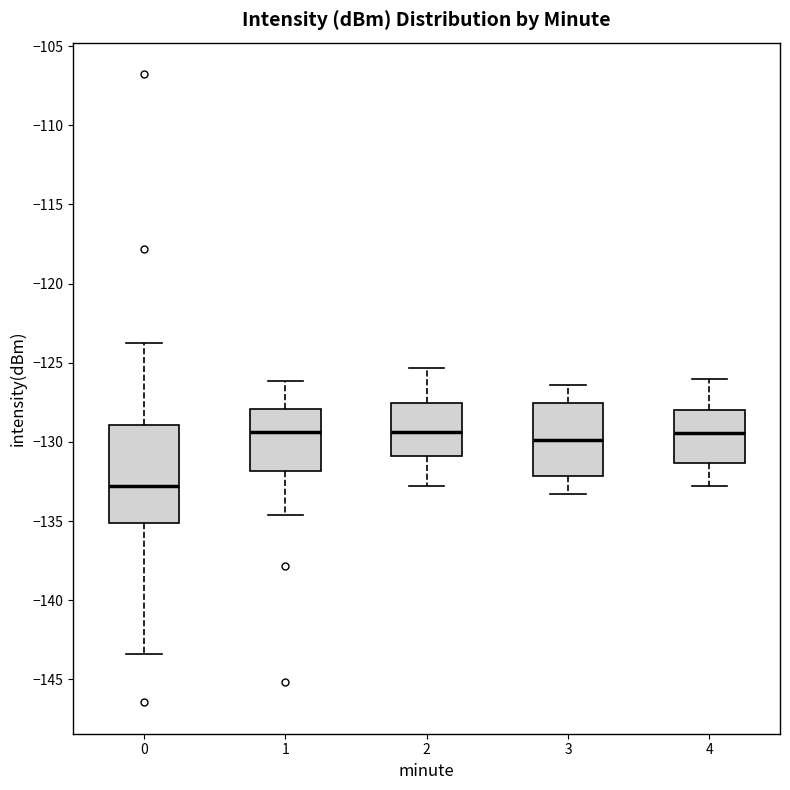

Reading left to right, transcribe this box plot: for each box, give where its median line is, the range the box spans, and where its two whiskers end, as read against the y-axis. The values are not printed on the chart, so give them approximately, as read against the axis.

0: median -133.0, box -135.0 to -129.0, whiskers -143.5 to -123.5
1: median -129.5, box -132.0 to -128.0, whiskers -134.5 to -126.0
2: median -129.5, box -131.0 to -127.5, whiskers -133.0 to -125.5
3: median -130.0, box -132.0 to -127.5, whiskers -133.5 to -126.5
4: median -129.5, box -131.5 to -128.0, whiskers -133.0 to -126.0